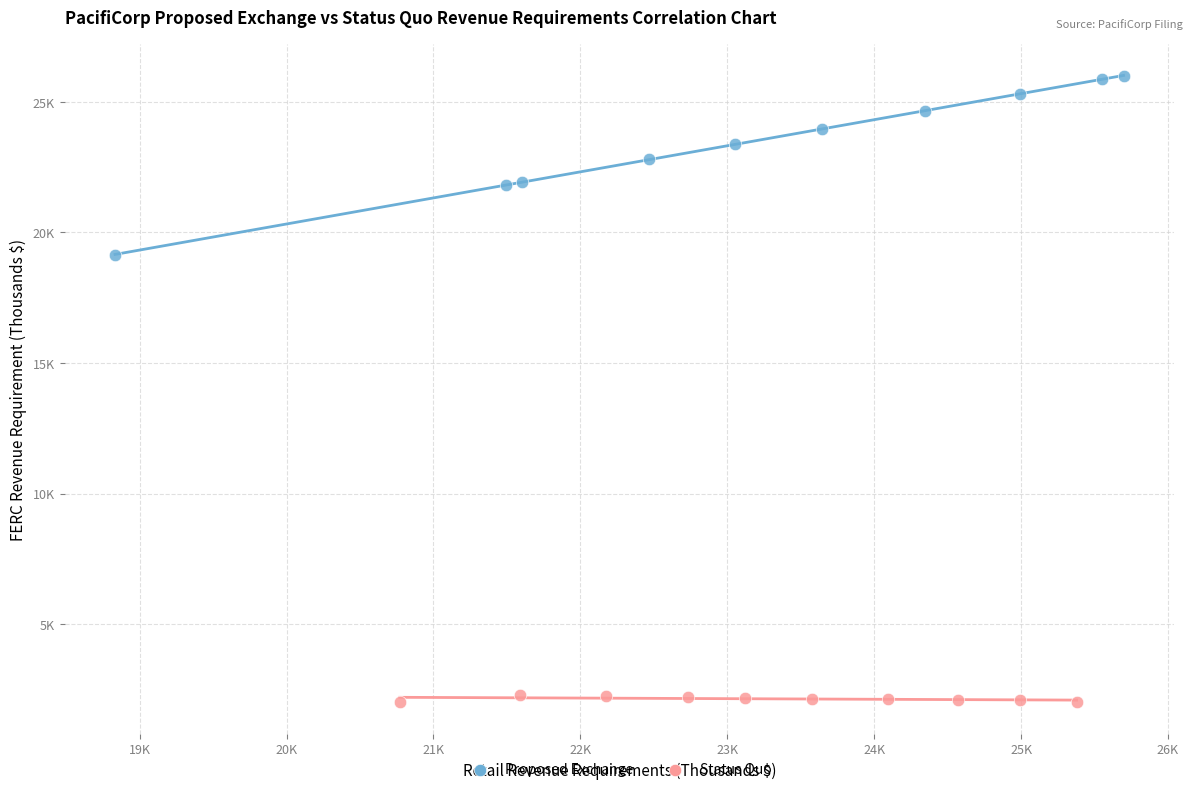

Which series has the widest spread of Y values?

Proposed Exchange